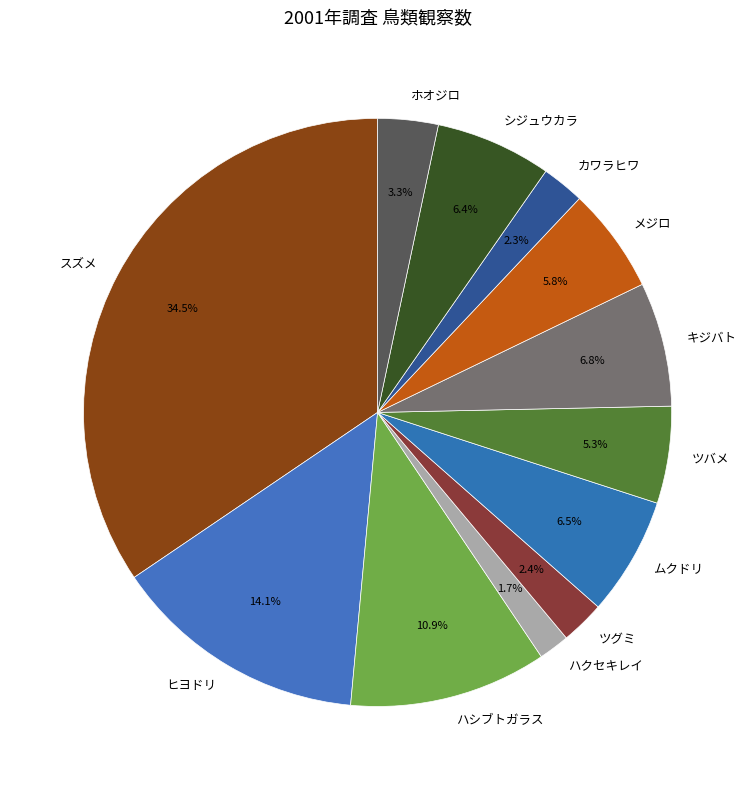

Which has a higher value, ハシブトガラス or シジュウカラ?

ハシブトガラス